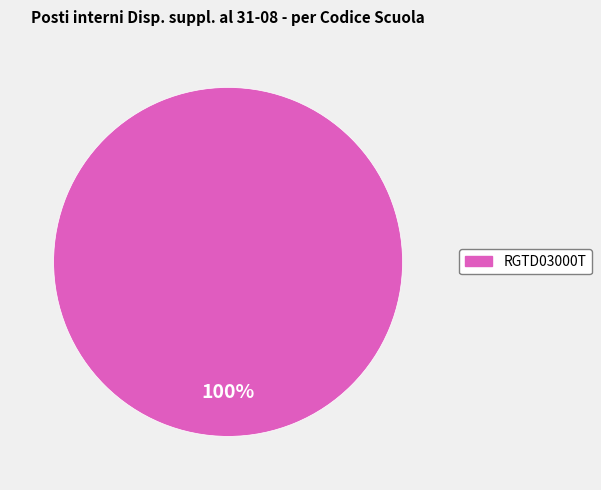

Does any single category account for the majority?

Yes